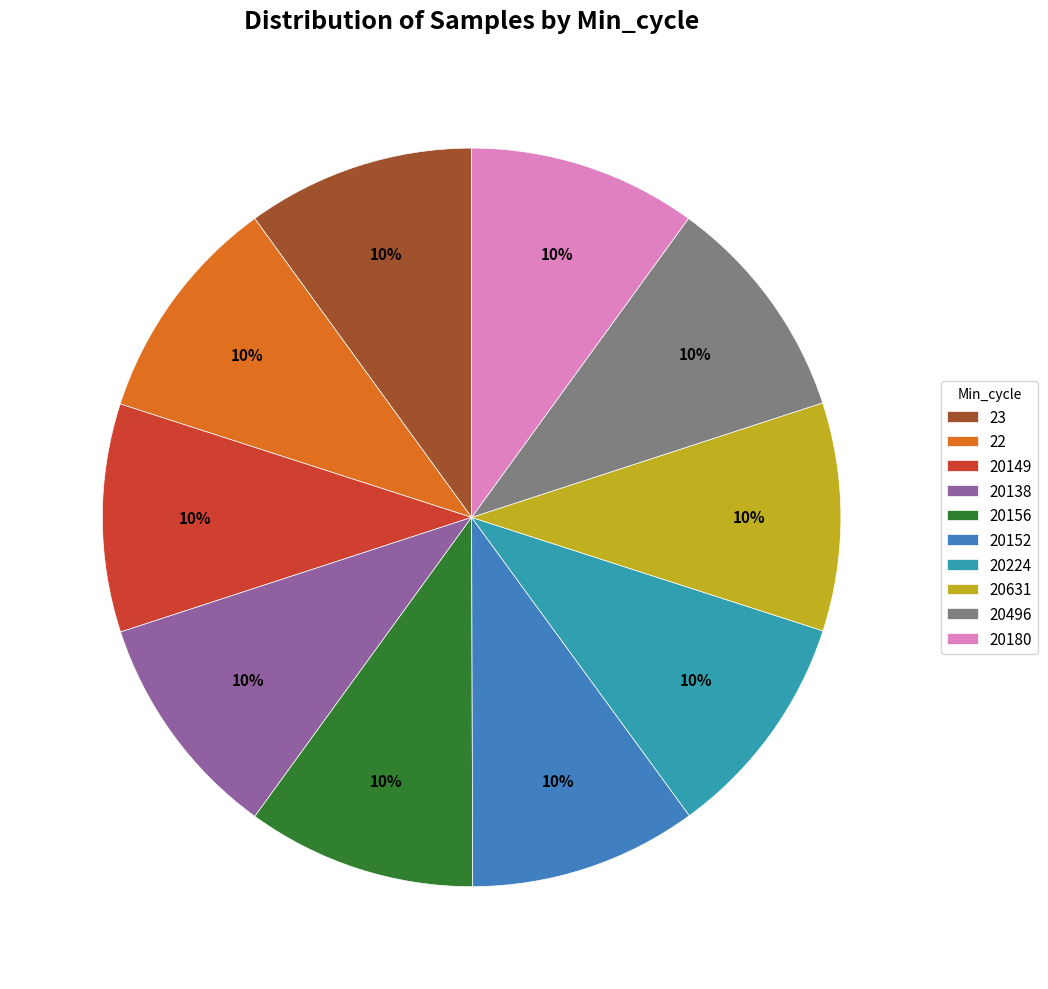

To the nearest percent, what percentage of the pie is 22?

10%